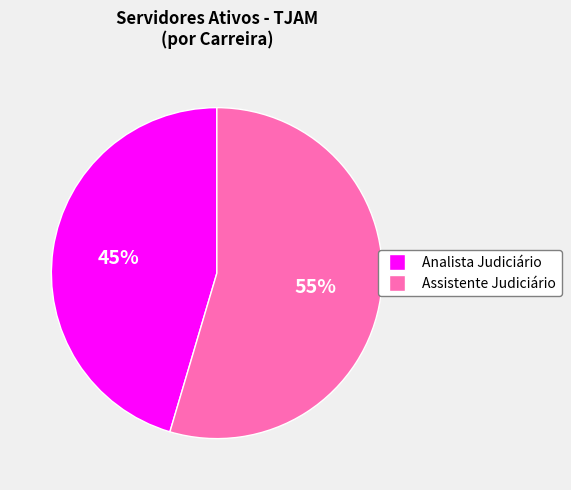

To the nearest percent, what is the average slice percentage?

50%